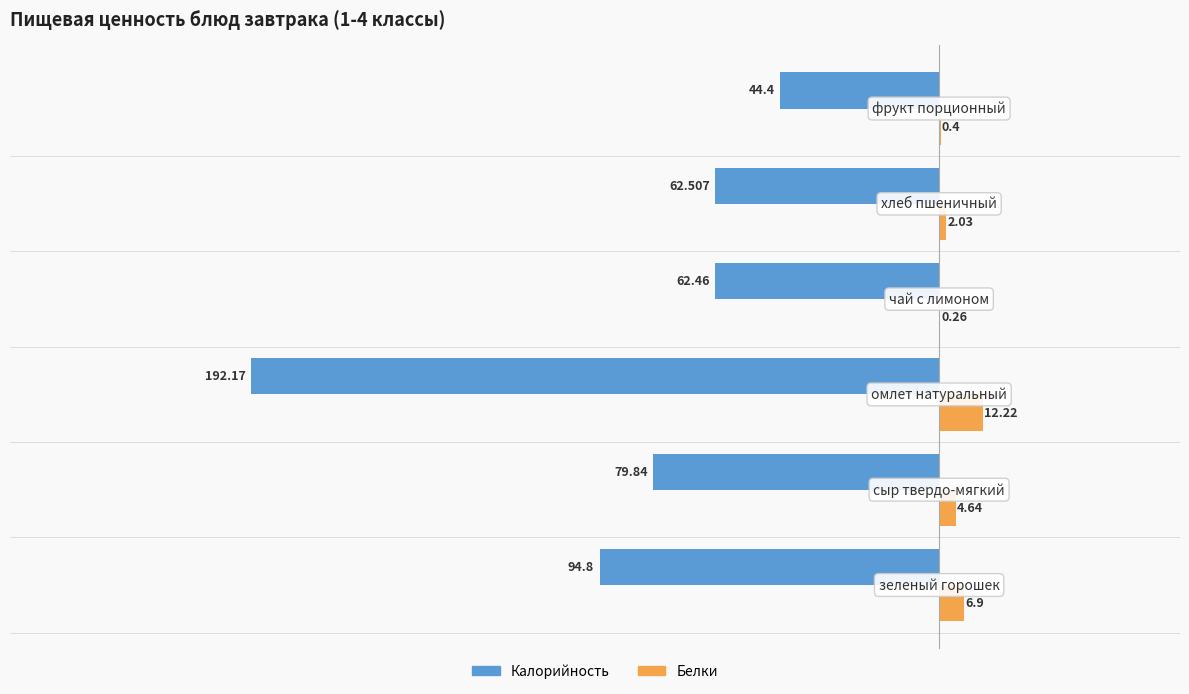

Which series has the largest total across all categories?

Белки